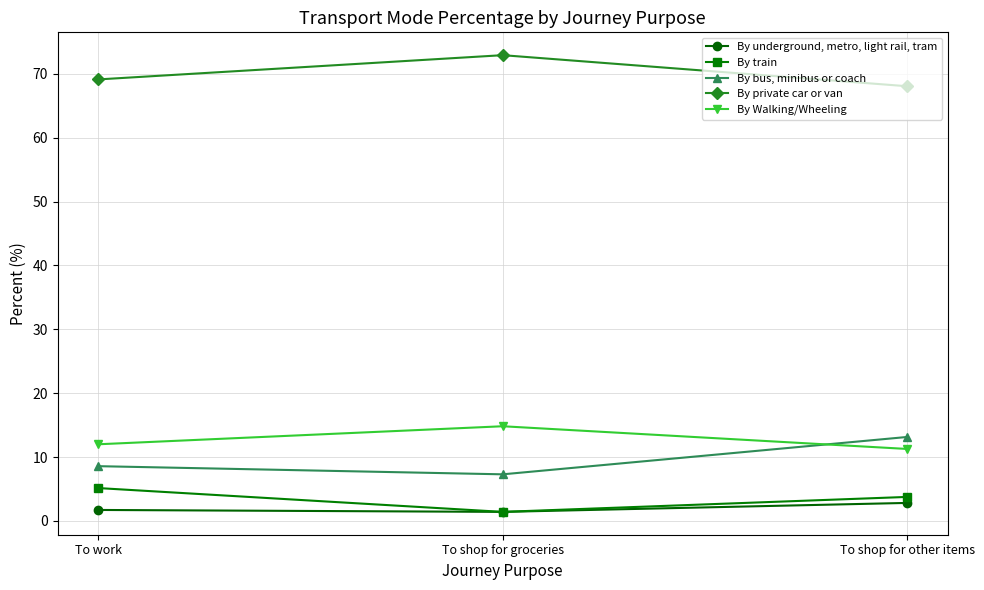

What is the sum of all By train values?

10.3